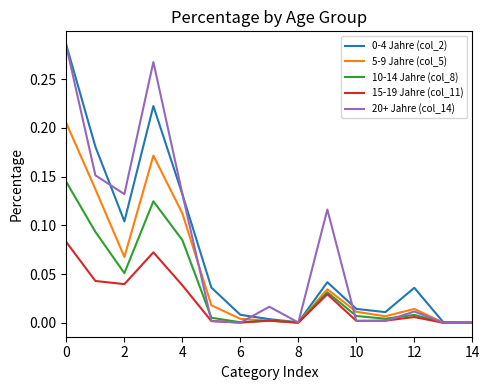

True or false: 20+ Jahre (col_14) and 5-9 Jahre (col_5) intersect in this chart.

True